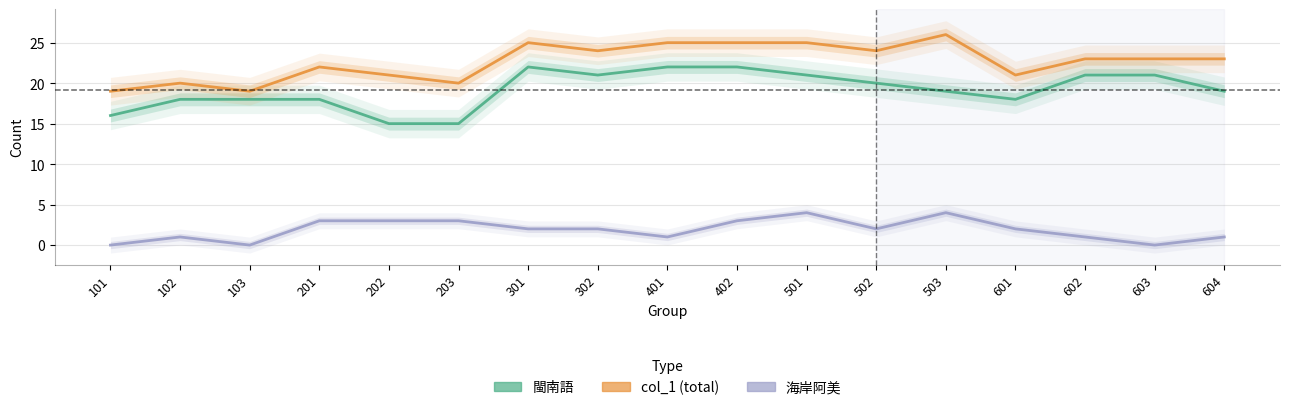

Count the number of data series in this chart.

3